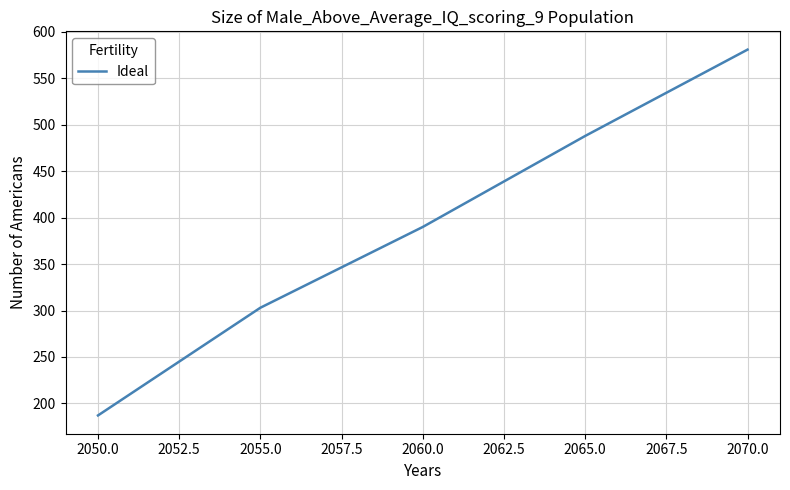

What is the sum of all values?

1949